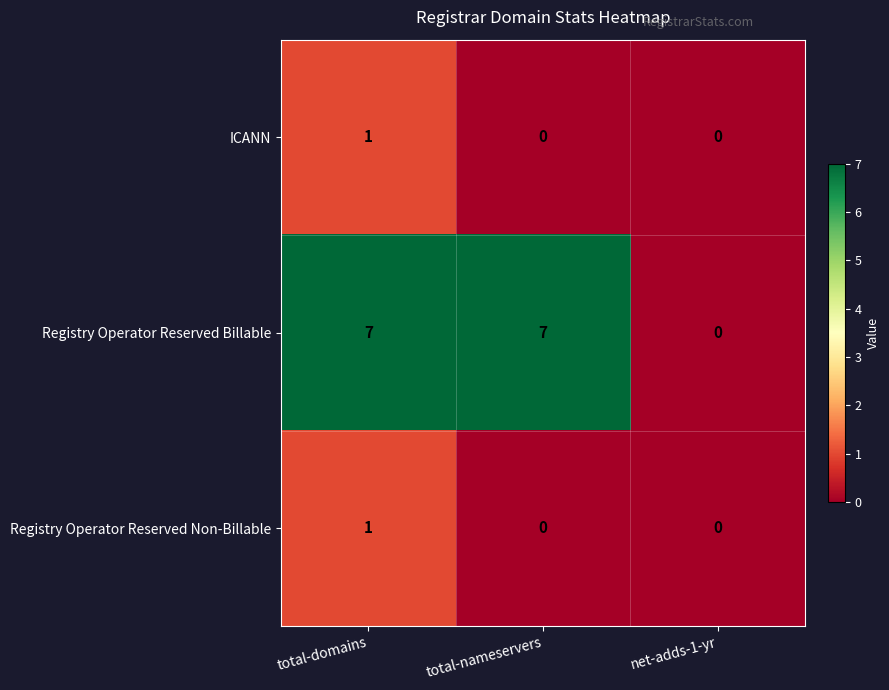

Count the ICANN values in the range 0 to 1.

3